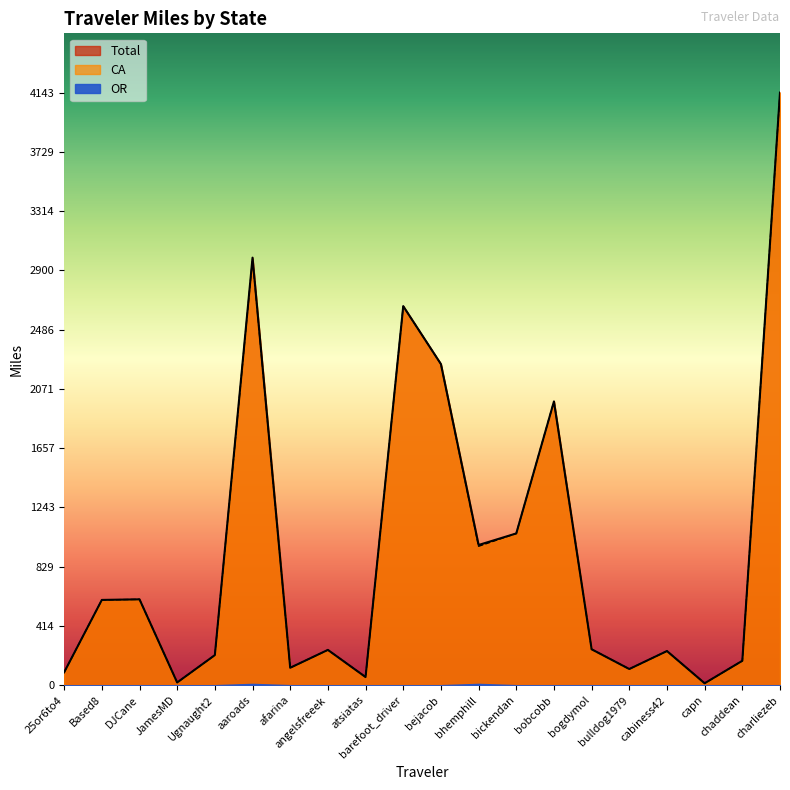

Which series has the widest spread of values?

Total